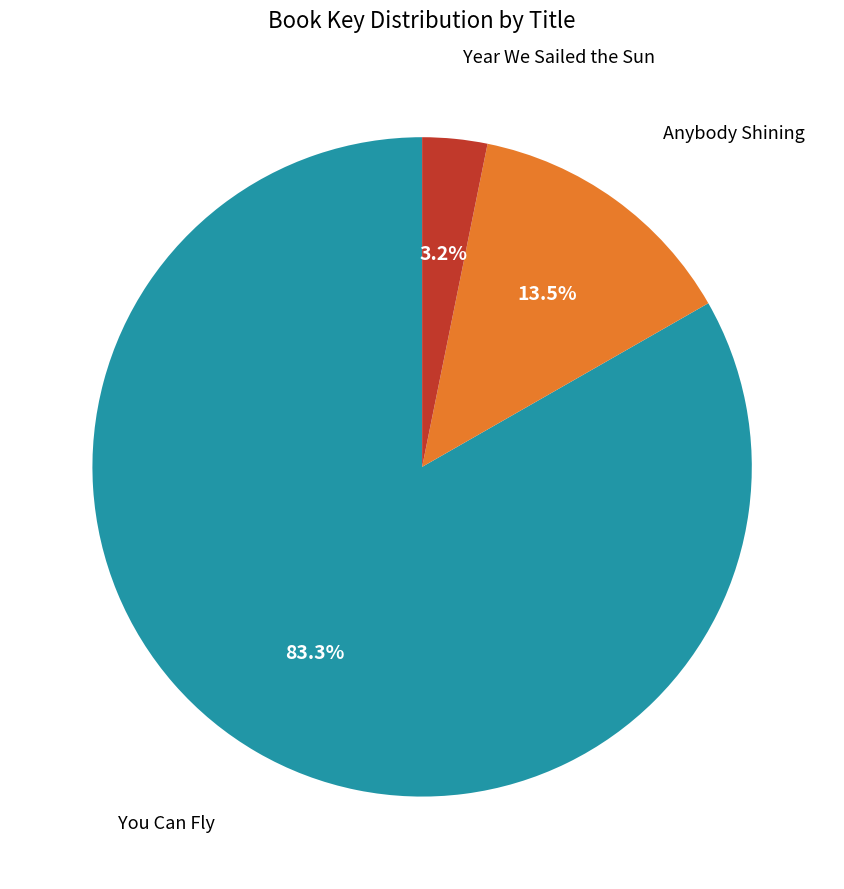

Which has a higher value, Anybody Shining or You Can Fly?

You Can Fly